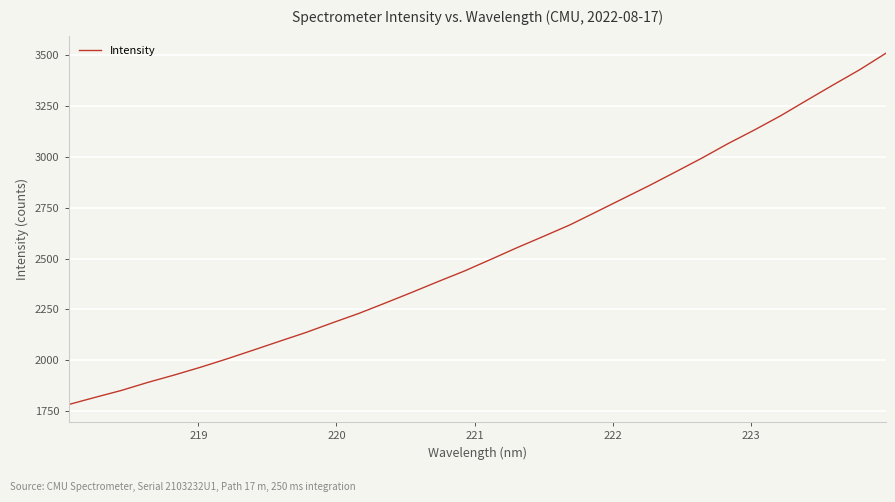

What is the difference between the maximum and minimum values?

1728.0